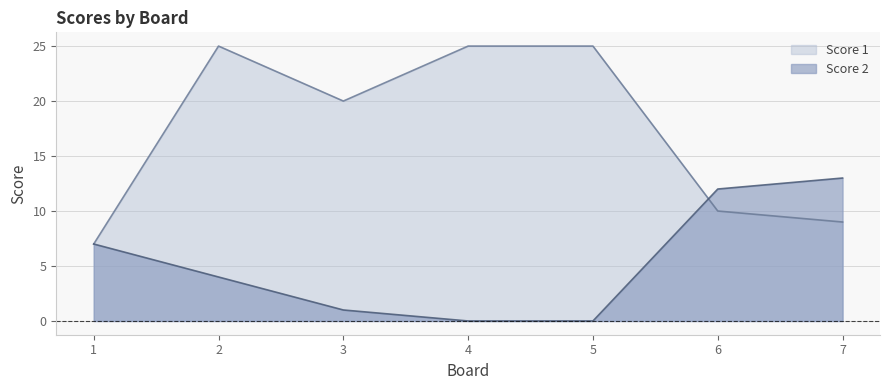

What is the difference between the highest and lowest values at 6?

2